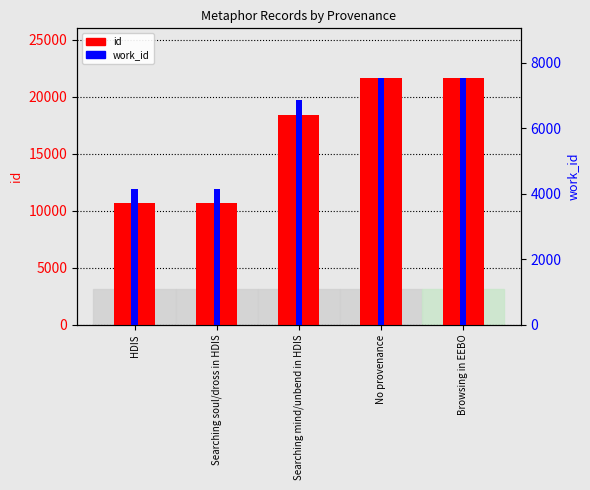

Is the value of id at HDIS greater than the value of work_id at HDIS?

Yes